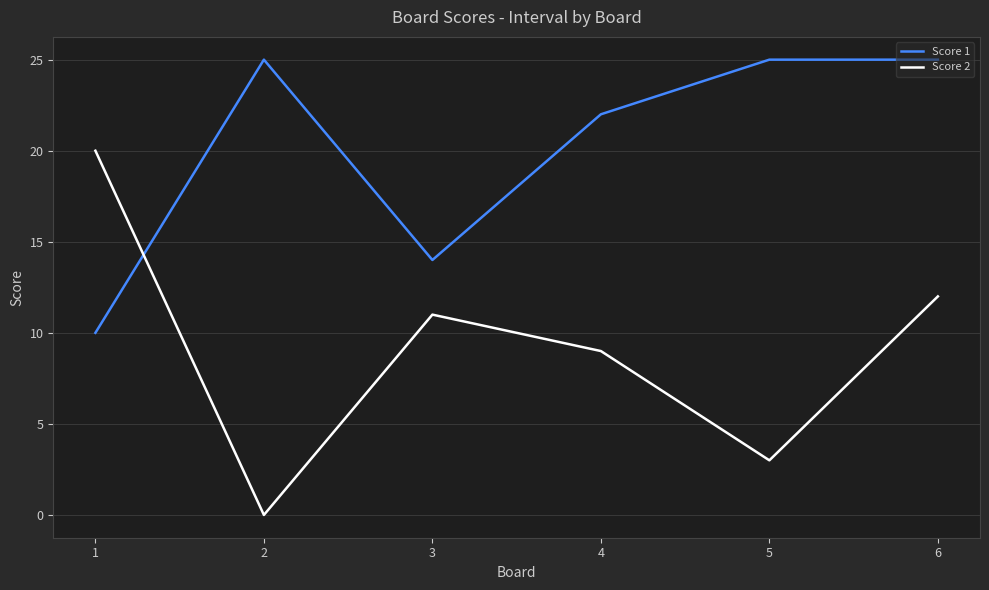

True or false: Score 2 and Score 1 intersect in this chart.

True